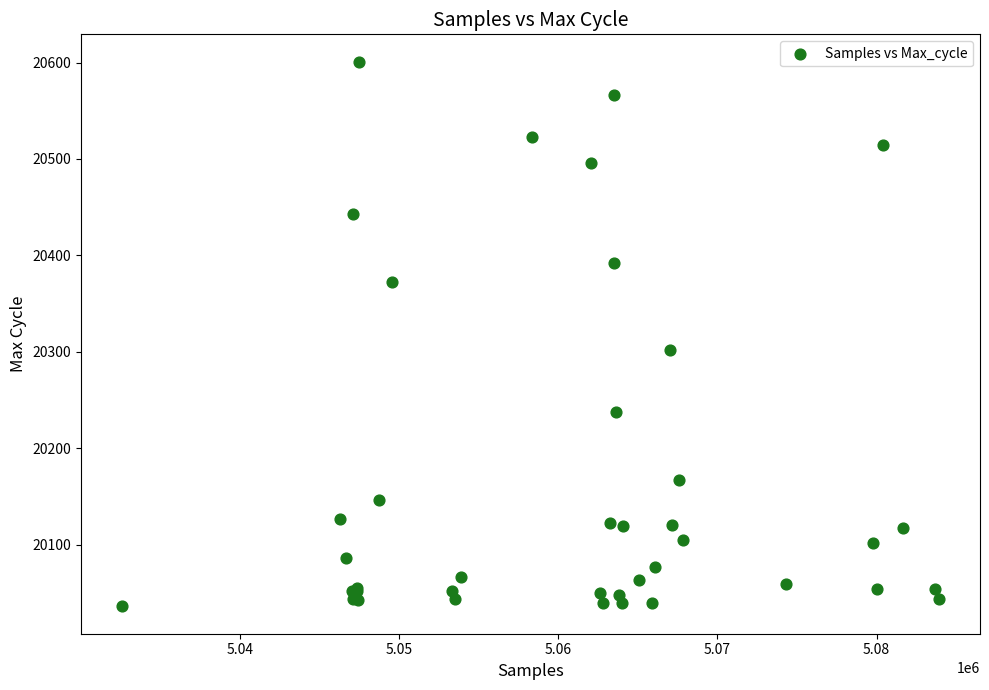

What Y value in the scatter plot is closest to 20318?

20302